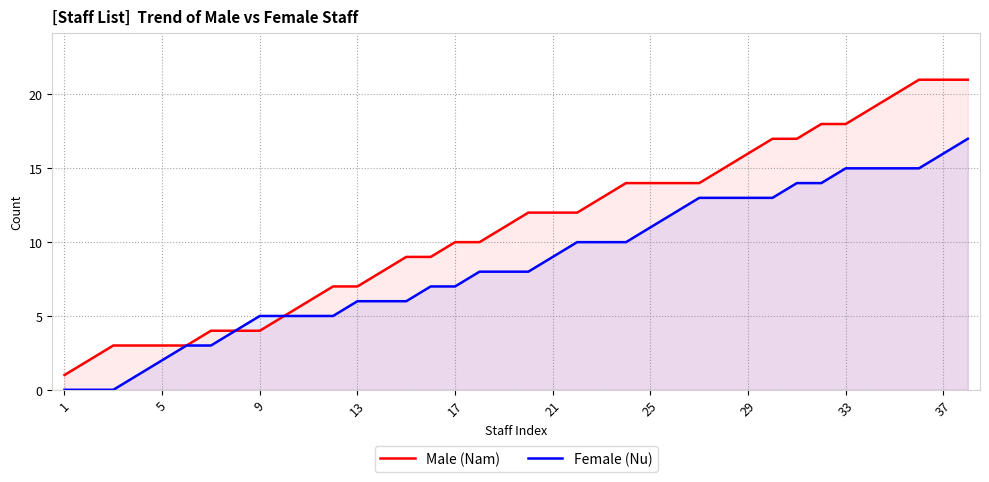

How many lines are shown in the chart?

2